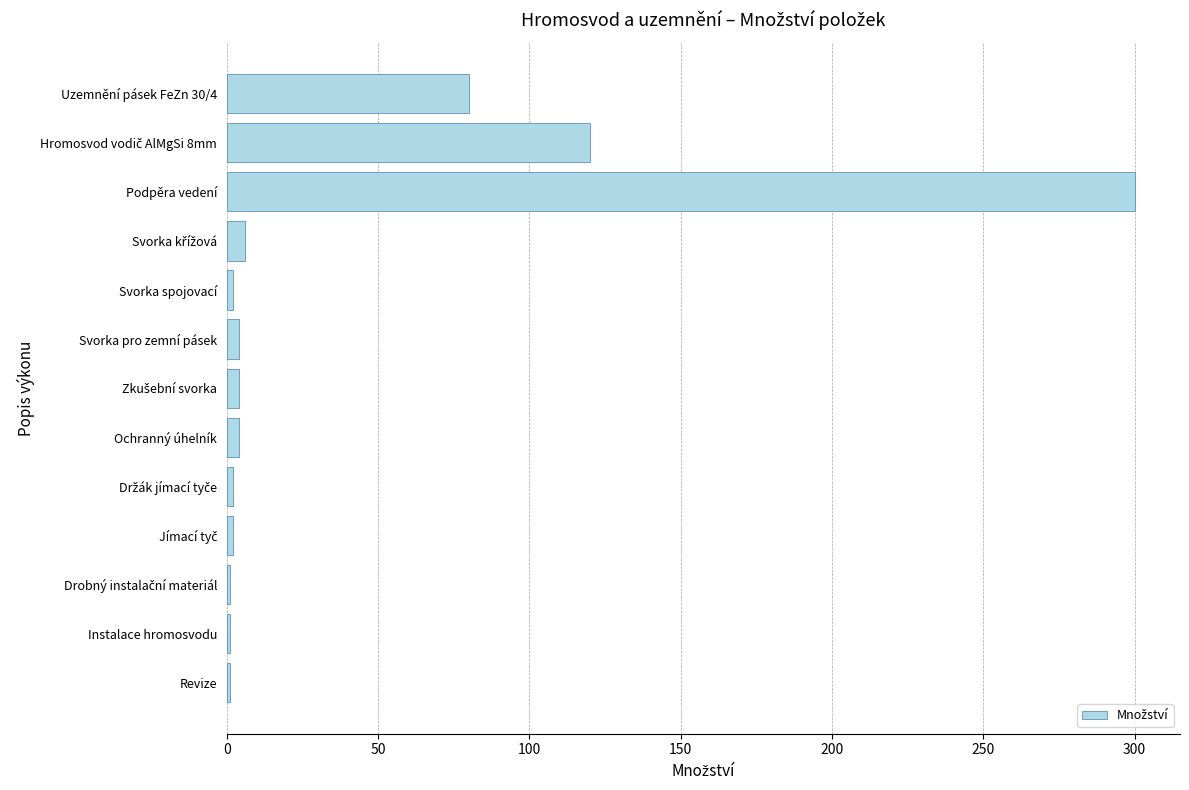

What is the difference between the maximum and minimum values?

299